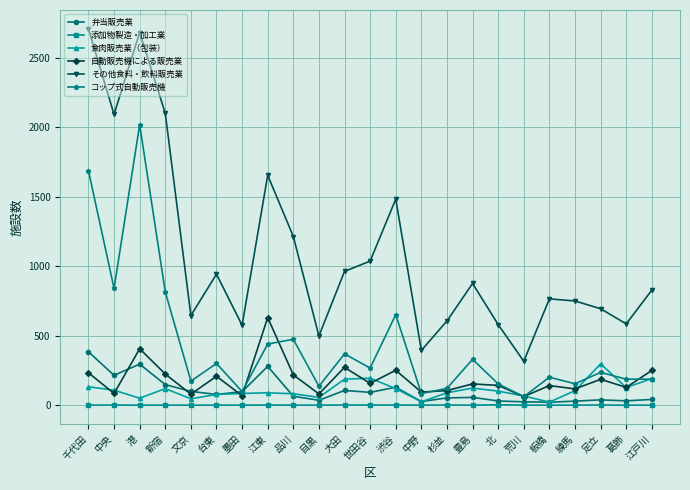

What is the difference between the maximum and minimum values in the コップ式自動販売機 series?

1958